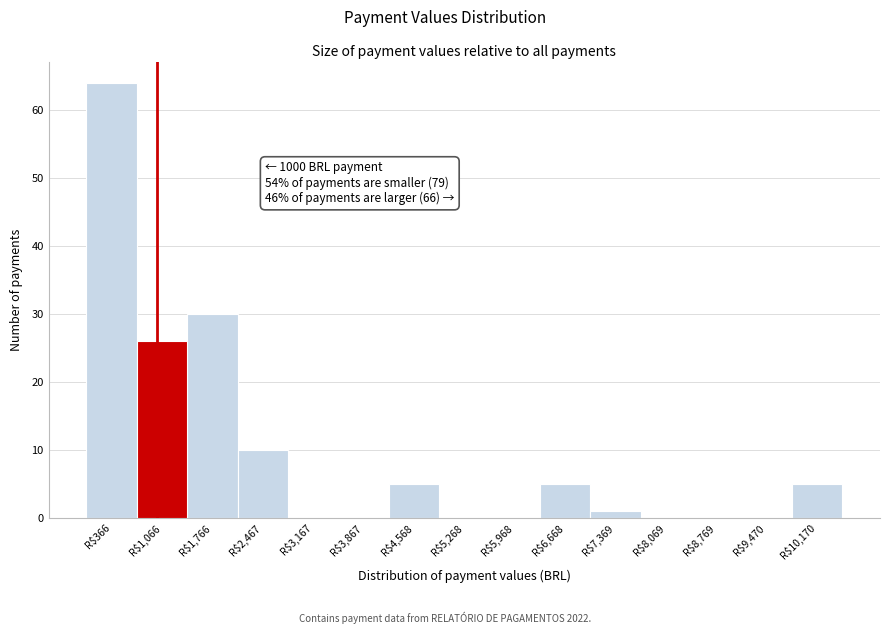

Which range on the x-axis has the tallest bar?

0 to 700